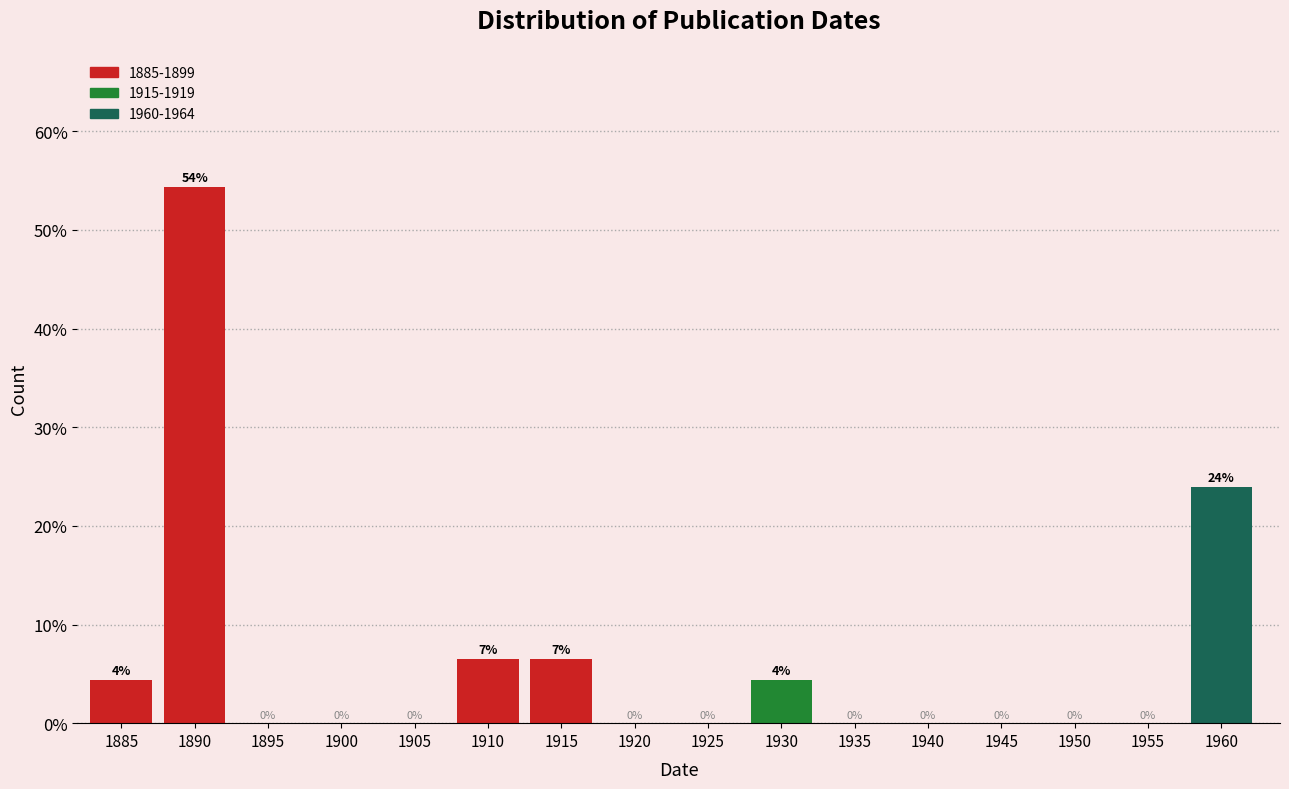

Which has a higher value, 1930 or 1935?

1930